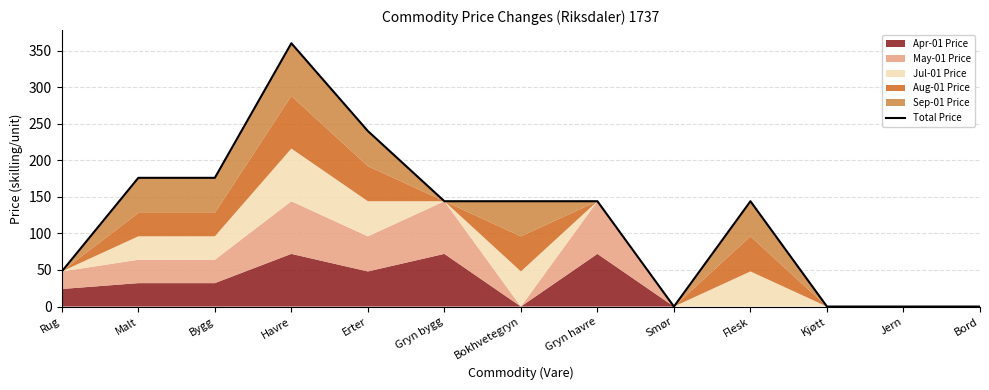

At which category does the data reach its first local peak?

Havre